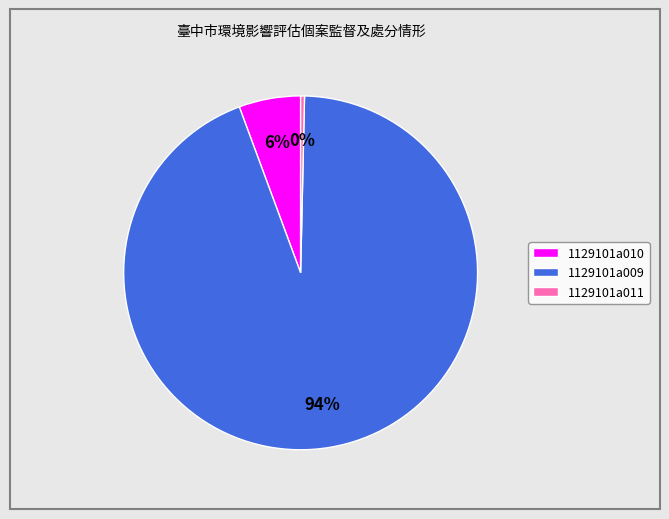

Rank the categories by value from highest to lowest.

1129101a009, 1129101a010, 1129101a011